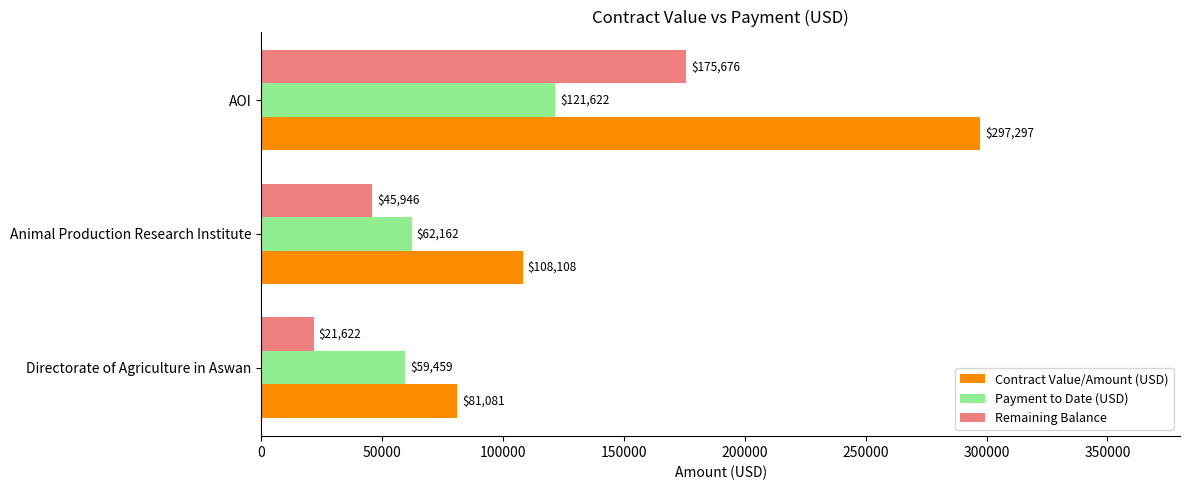

Which series changed the most between Directorate of Agriculture in Aswan and Animal Production Research Institute?

Contract Value/Amount (USD)